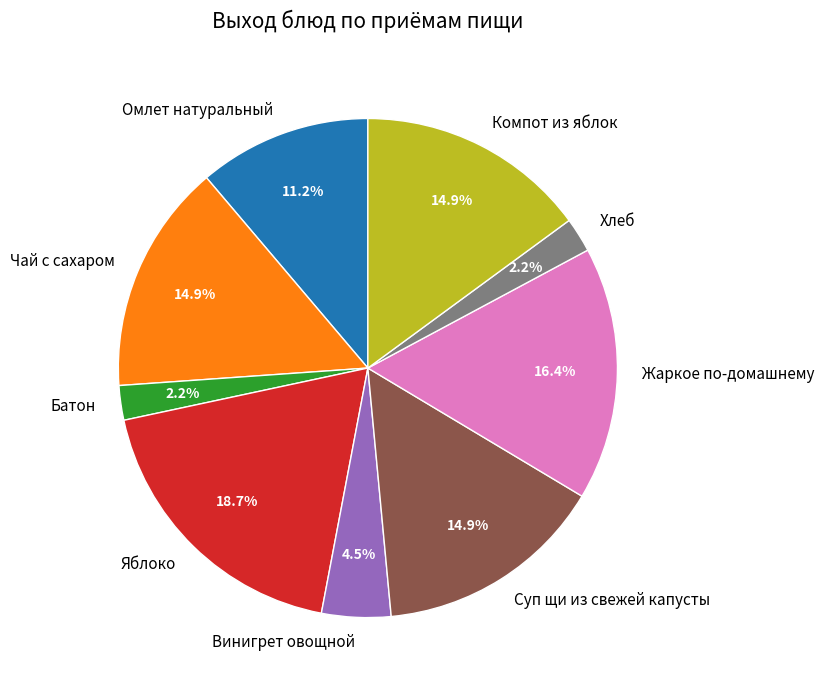

Count the number of slices in the pie.

9